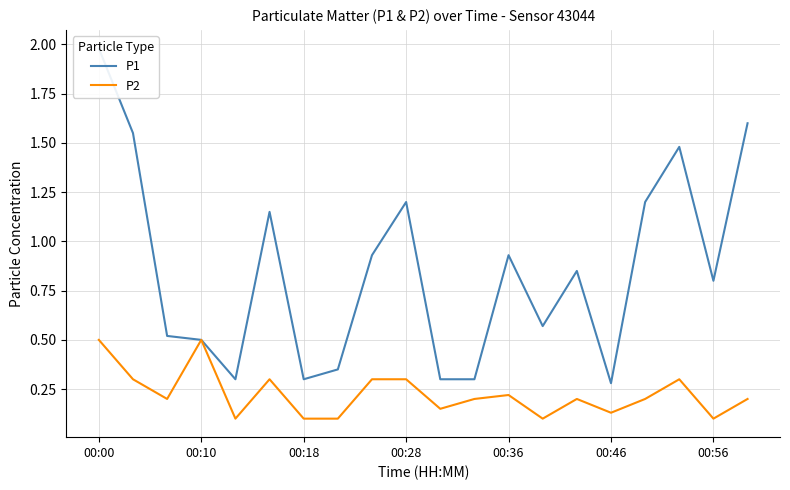

What is the maximum value shown in the chart?

2.0